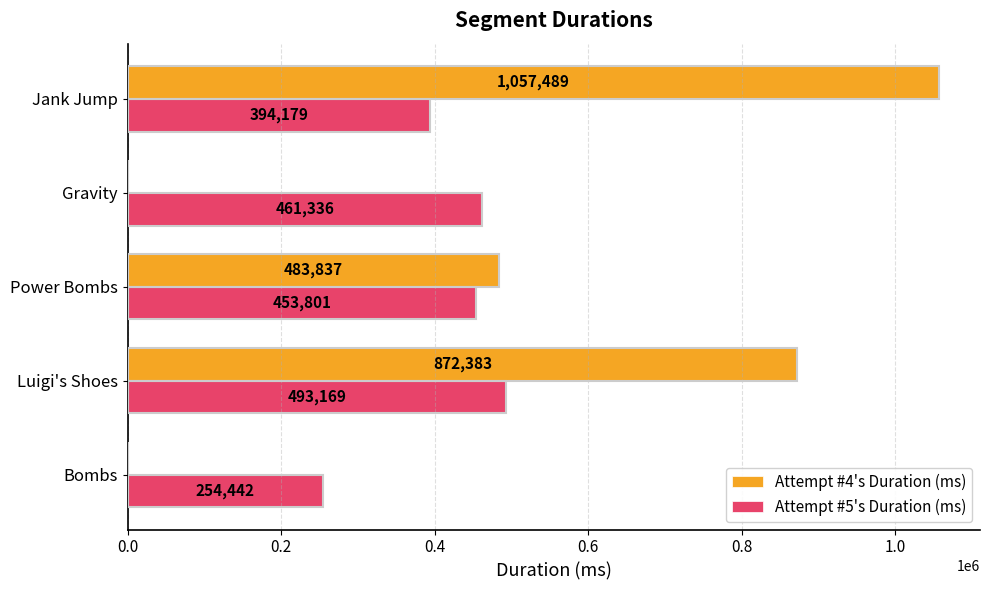

Where is Attempt #5's Duration (ms) nearest to the value 373805?

Jank Jump